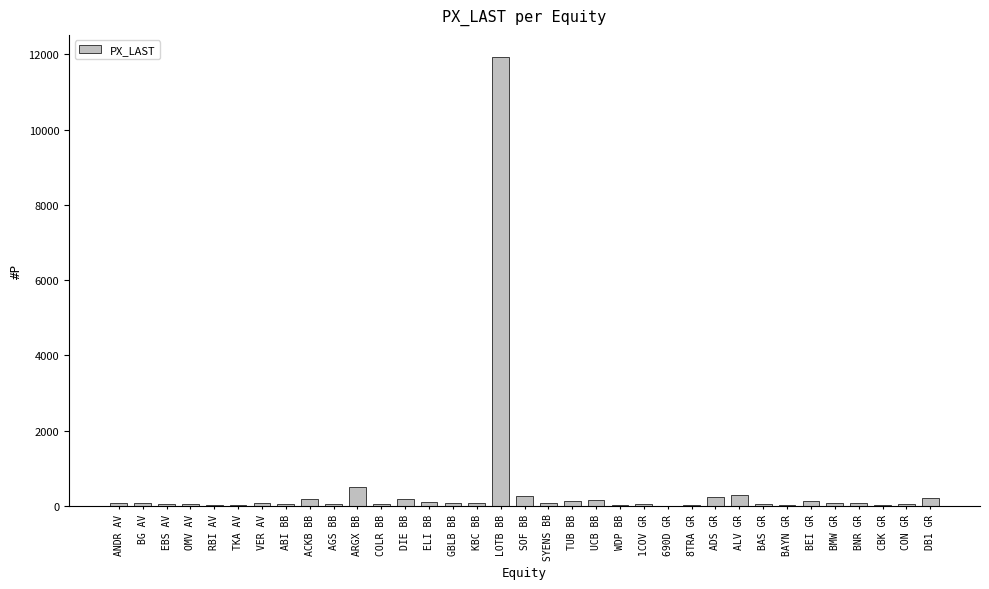

Read the value at ADS GR.

236.8